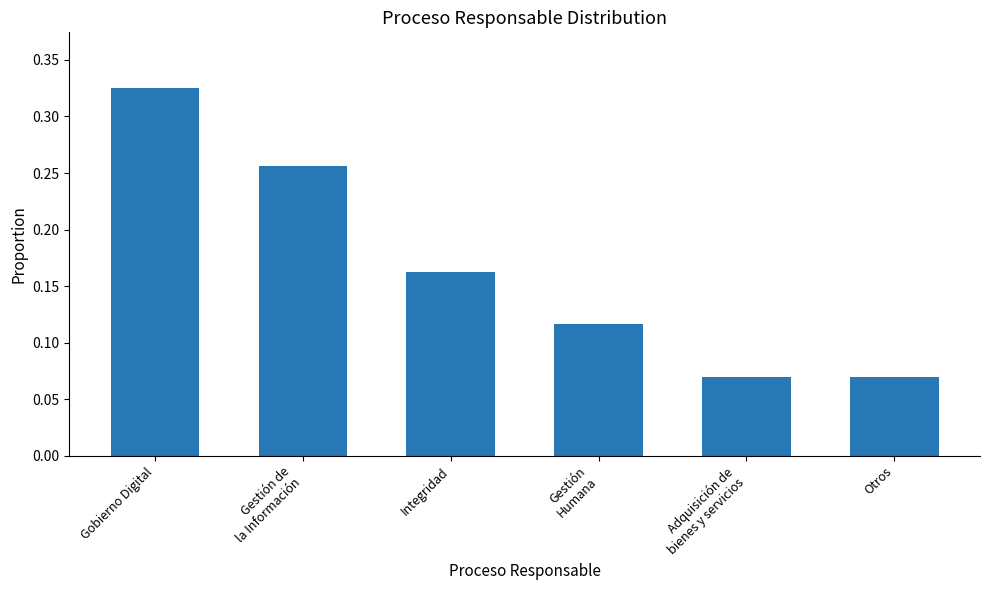

Which has a higher value, Otros or Gobierno Digital?

Gobierno Digital